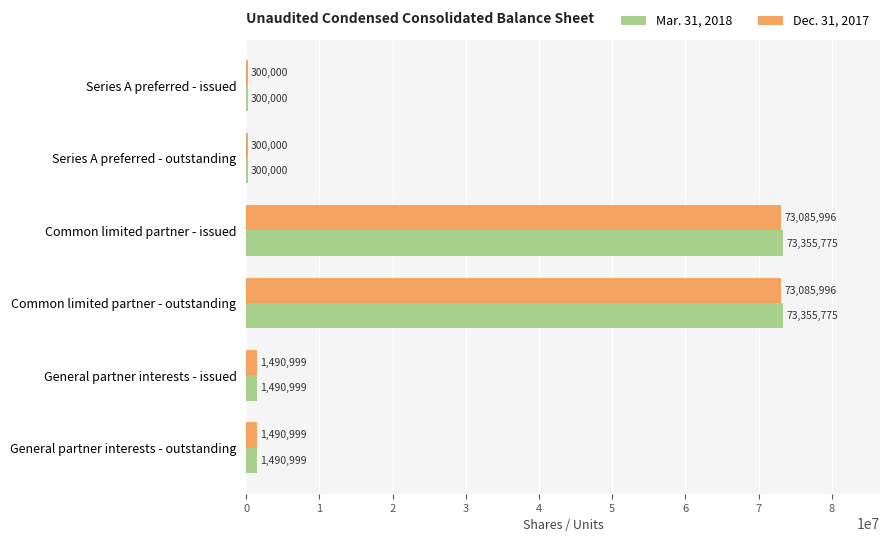

What is the sum of all Mar. 31, 2018 values?

150293548